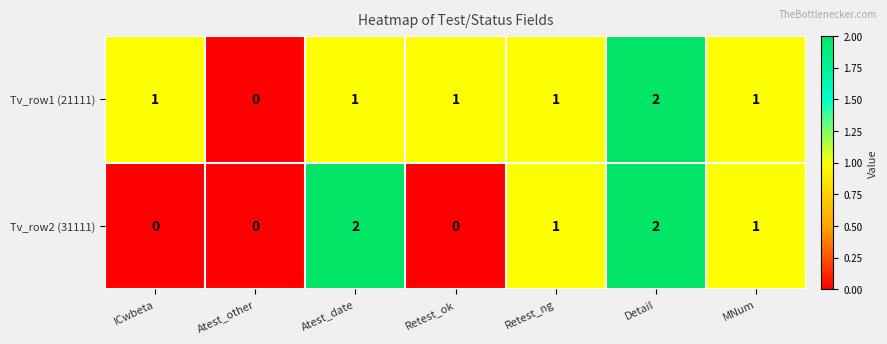

List the series in order of their overall mean, highest first.

Tv_row1 (21111), Tv_row2 (31111)